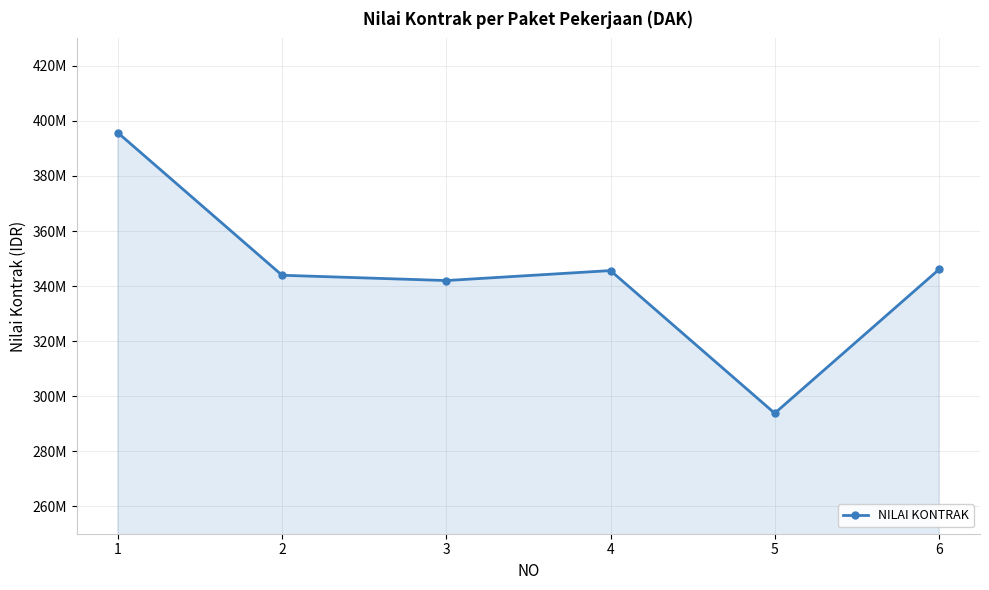

Is this an area chart (filled region under the line)?

Yes